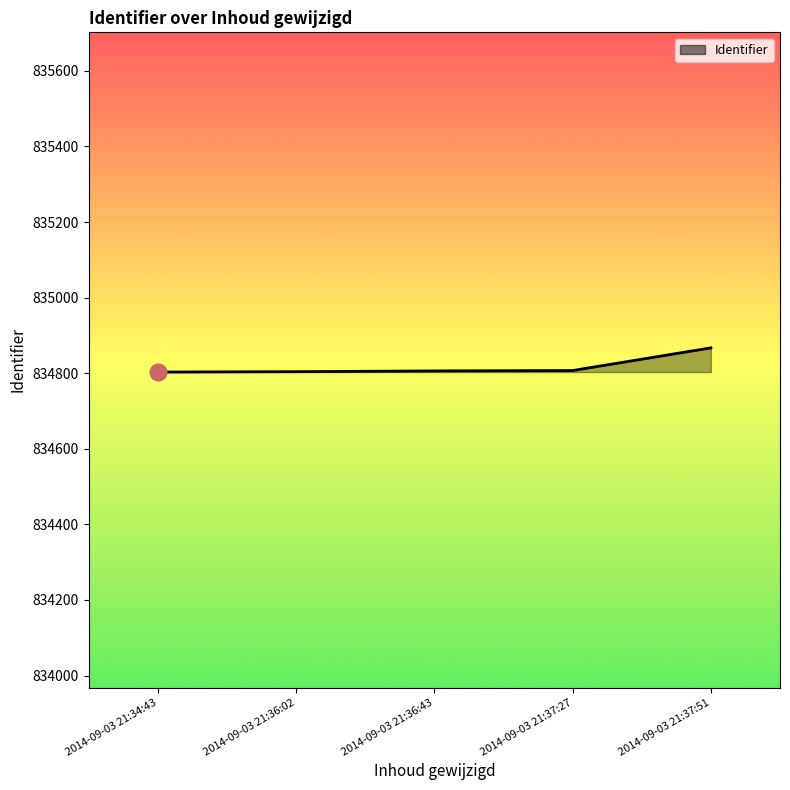

At which category does the chart reach its peak across all series?

2014-09-03 21:37:51